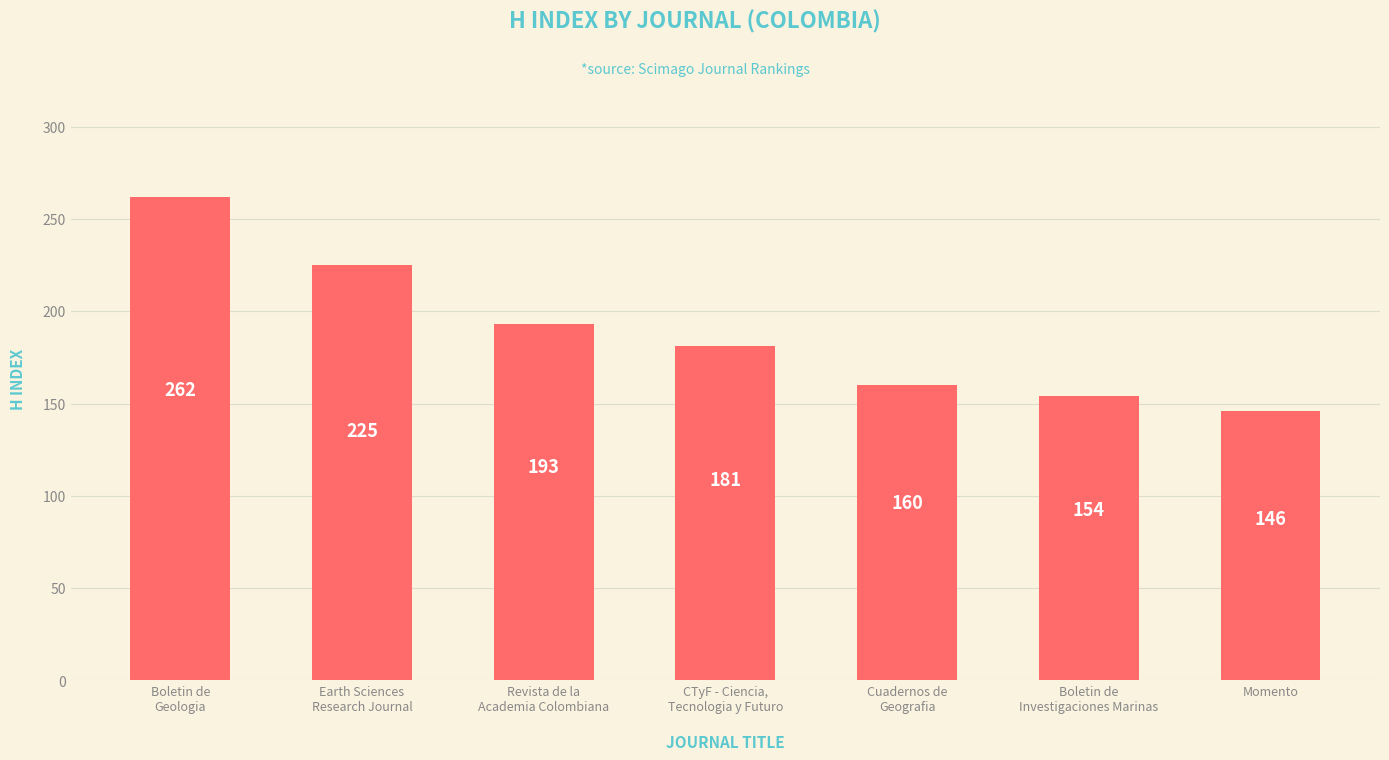

What is the value of the 2nd bar from the left?

225